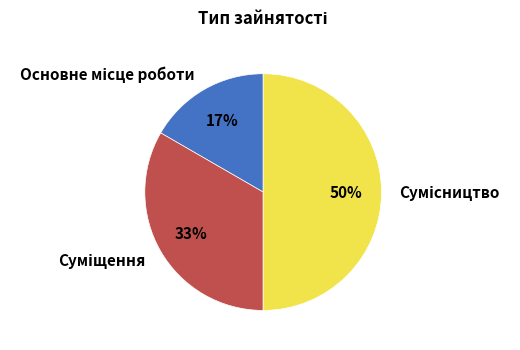

To the nearest percent, what is the difference between the largest and smallest slice percentages?

33%